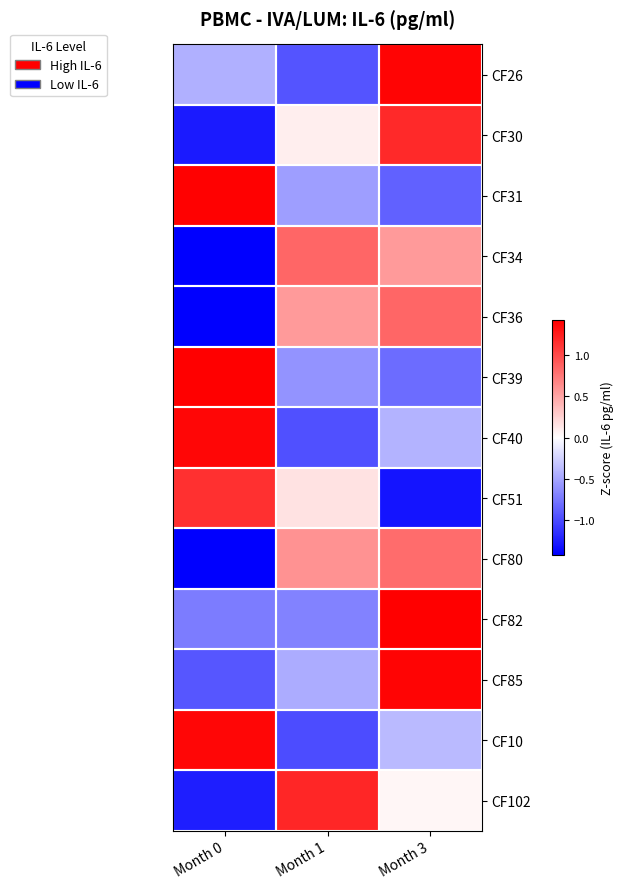

Reading right to left, what are all the values shown in this chart?

CF26: Month 3=1.4	Month 1=-0.9	Month 0=-0.4
CF30: Month 3=1.2	Month 1=0.1	Month 0=-1.3
CF31: Month 3=-0.9	Month 1=-0.5	Month 0=1.4
CF34: Month 3=0.6	Month 1=0.8	Month 0=-1.4
CF36: Month 3=0.8	Month 1=0.6	Month 0=-1.4
CF39: Month 3=-0.8	Month 1=-0.6	Month 0=1.4
CF40: Month 3=-0.4	Month 1=-1.0	Month 0=1.4
CF51: Month 3=-1.3	Month 1=0.2	Month 0=1.1
CF80: Month 3=0.8	Month 1=0.6	Month 0=-1.4
CF82: Month 3=1.4	Month 1=-0.7	Month 0=-0.7
CF85: Month 3=1.4	Month 1=-0.5	Month 0=-0.9
CF10: Month 3=-0.4	Month 1=-1.0	Month 0=1.4
CF102: Month 3=0.0	Month 1=1.2	Month 0=-1.2